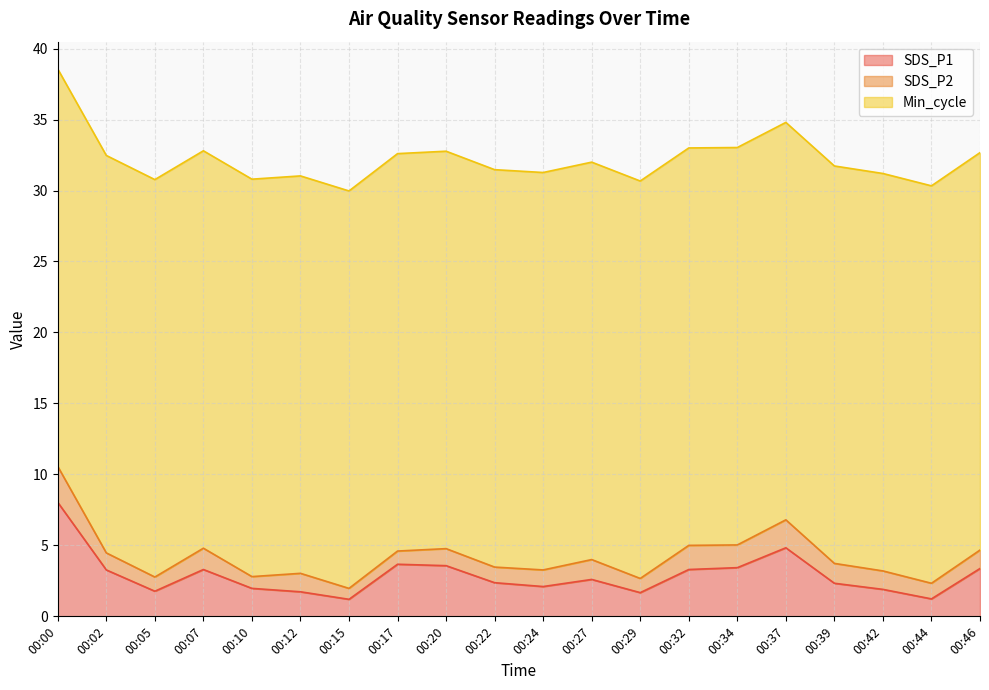

At which label does SDS_P2 reach its minimum?

00:15